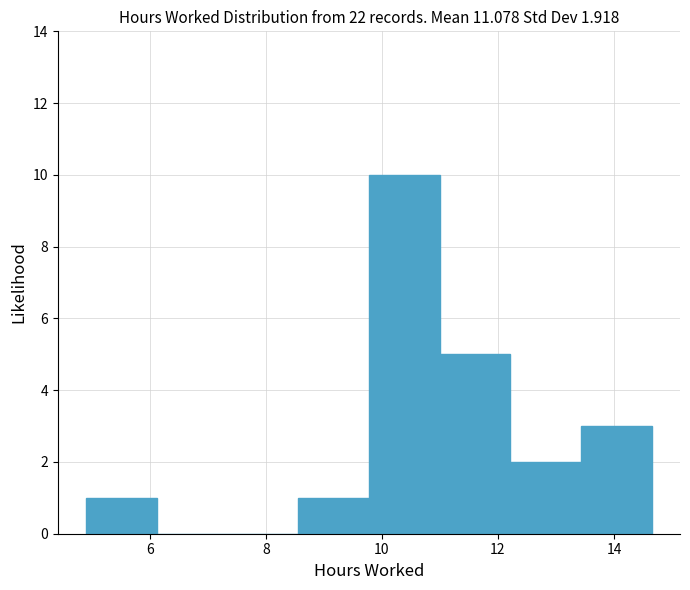

Reading left to right, transcribe this chart: for each bar, give the range it covers on the x-axis and its height. Neither the bar edges nor the heights are printed on the chart, so give them approximately, as read against the axes.

5.0 to 6.2: 1
6.2 to 7.4: 0
7.4 to 8.6: 0
8.6 to 9.8: 1
9.8 to 11.0: 10
11.0 to 12.2: 5
12.2 to 13.4: 2
13.4 to 14.6: 3